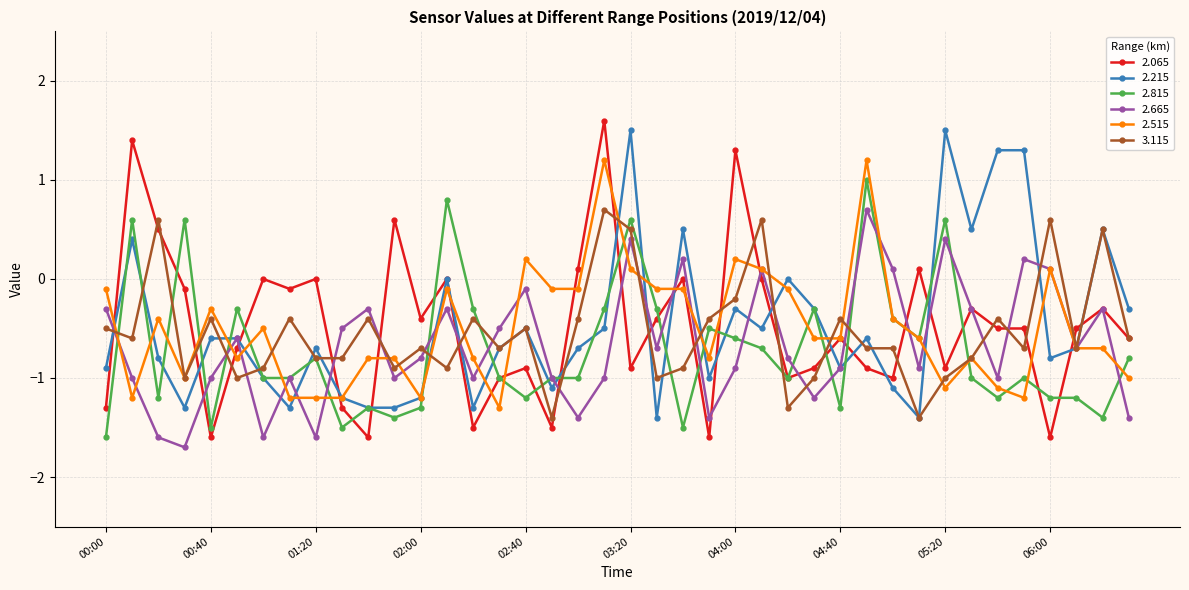

True or false: 2.515 has more than 0 interior local peaks.

True